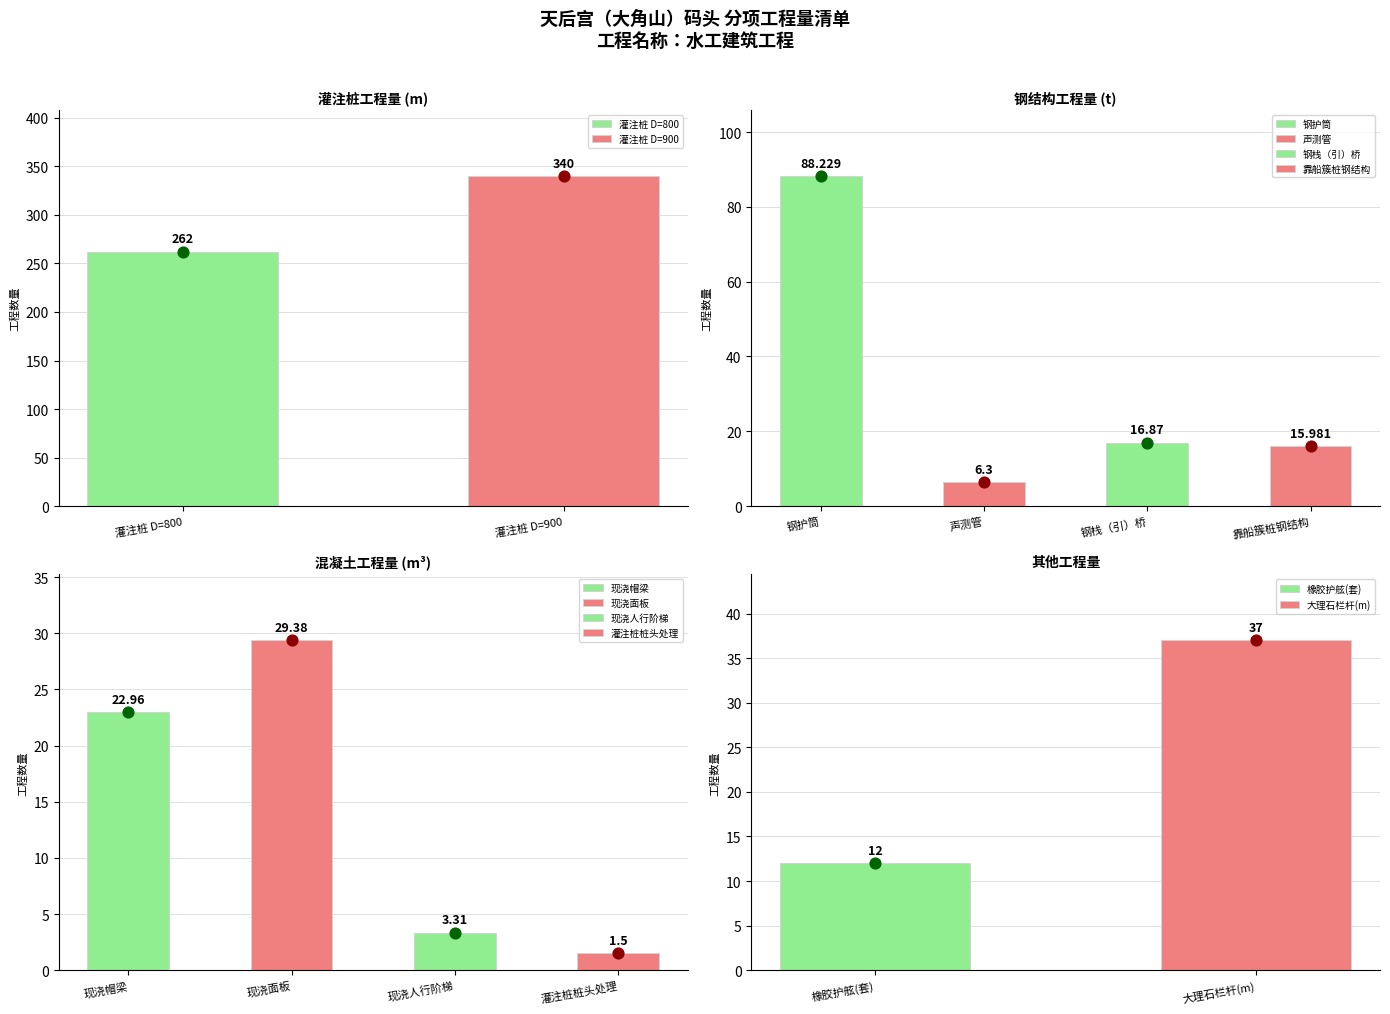

What is the change in value from 灌注桩 D=900 to 现浇面板?

-310.6